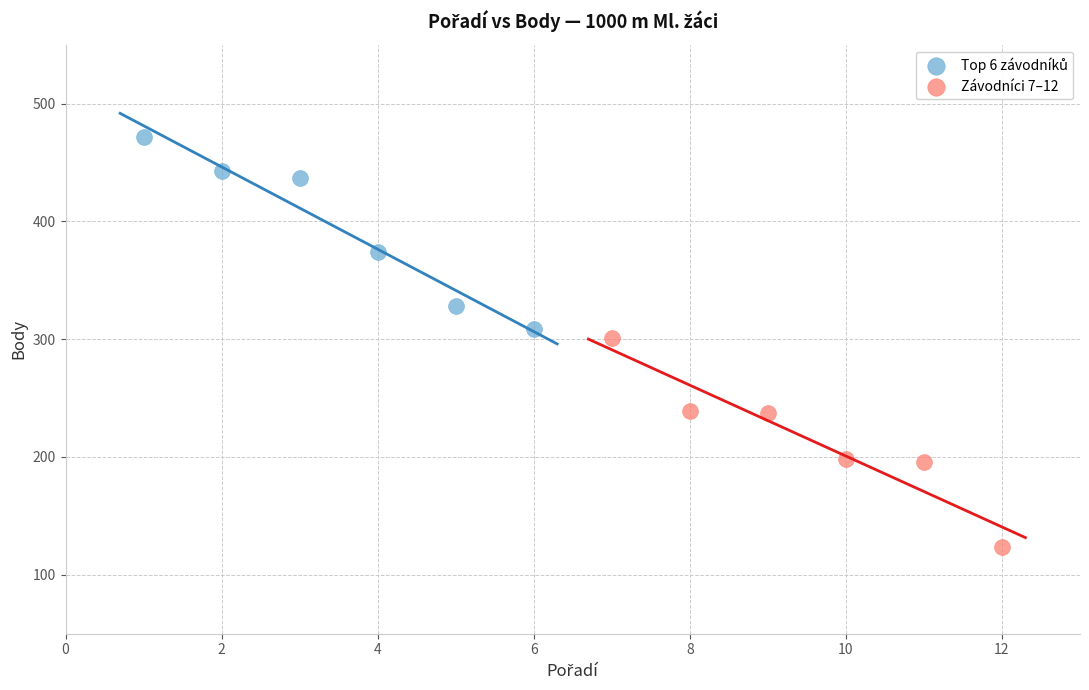

Which series contains the lowest Y value?

Závodníci 7–12